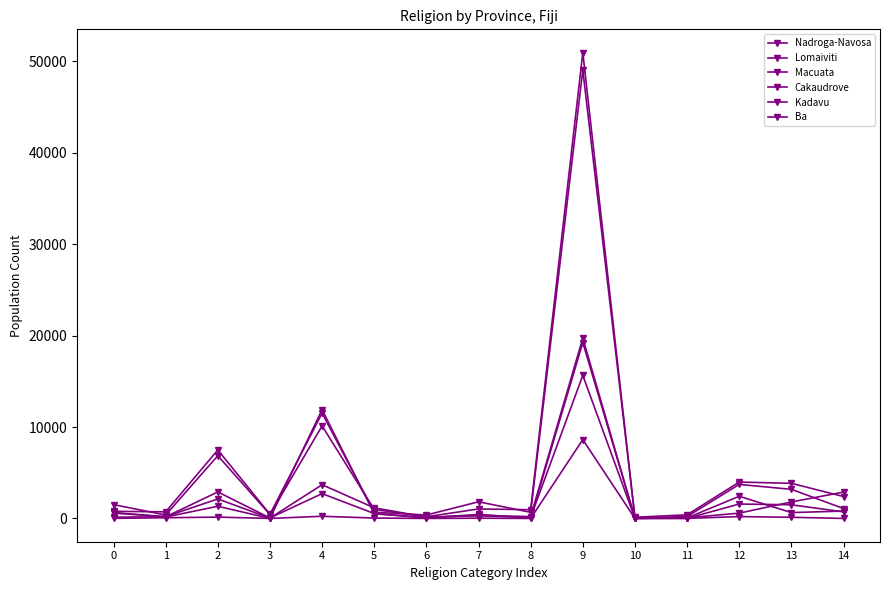

How many lines are shown in the chart?

6